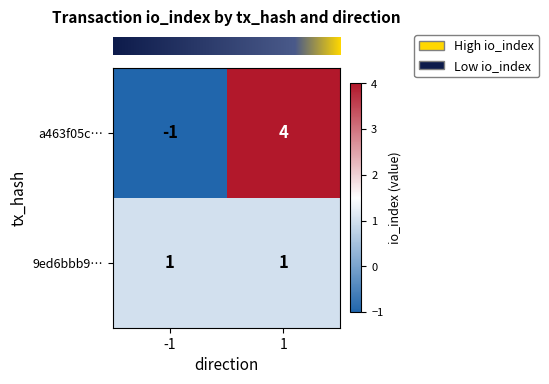

Read the a463f05c… value at 1.

4